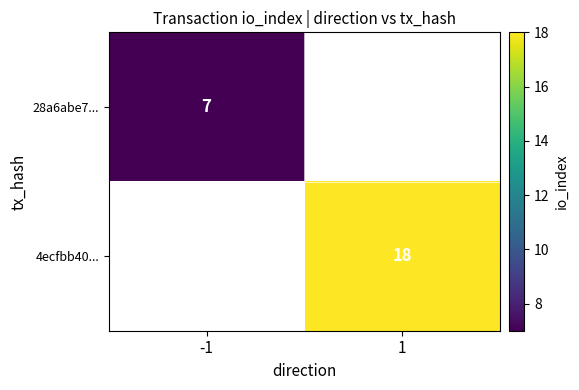

The value of 28a6abe7... at -1 is 7. True or false?

True